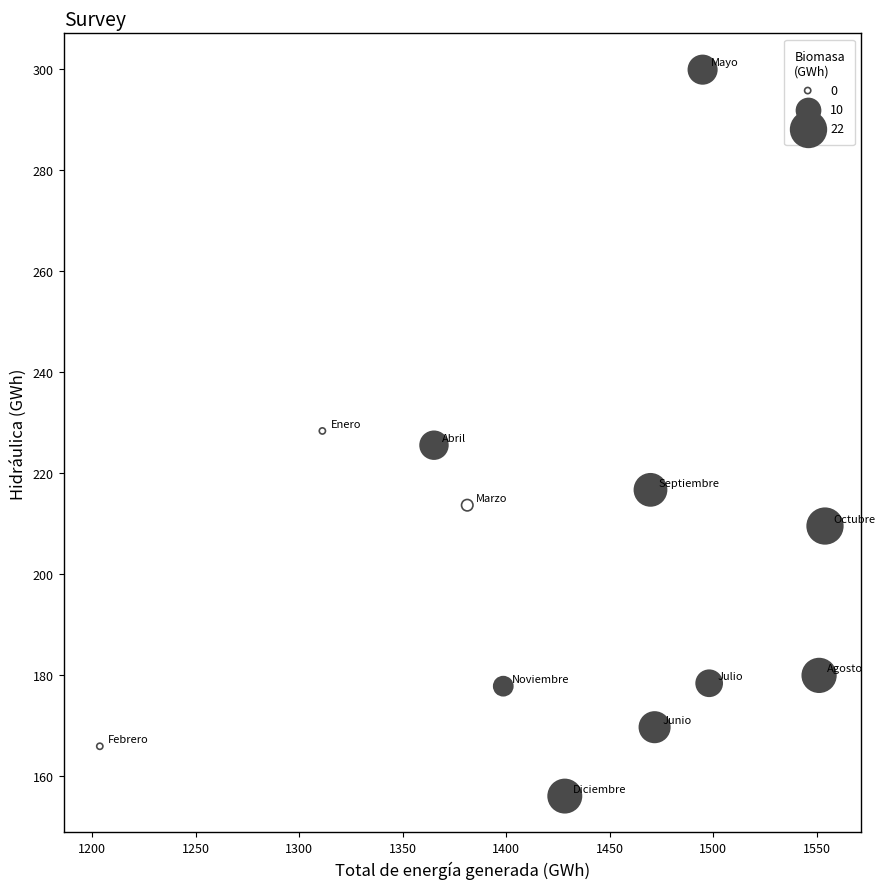

What is the average X value?

1427.3